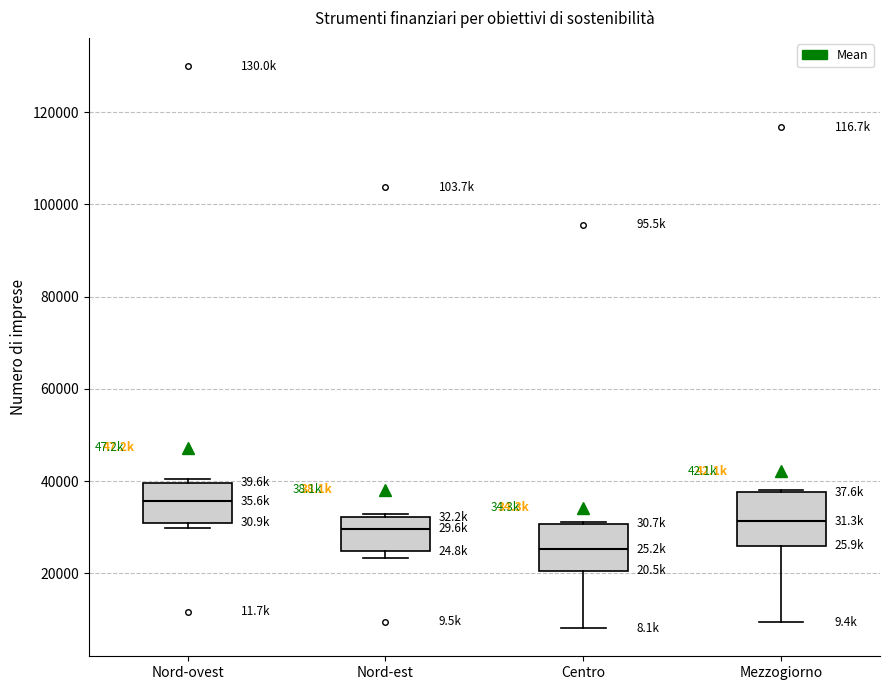

Which box has the highest median line?

Nord-ovest